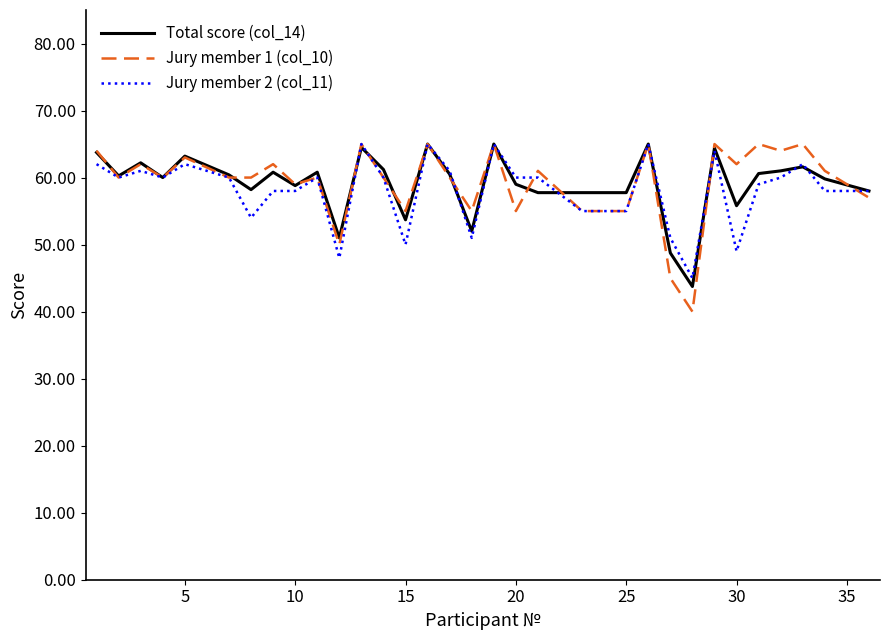

Which series has the widest spread of values?

Jury member 1 (col_10)